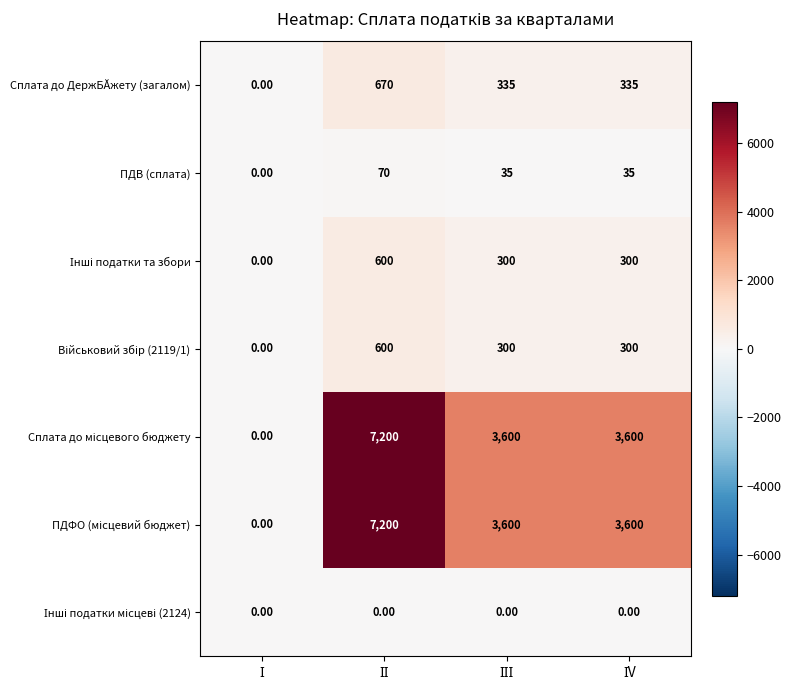

What is the sum of all Сплата до ДержБĂжету (загалом) values?

1340